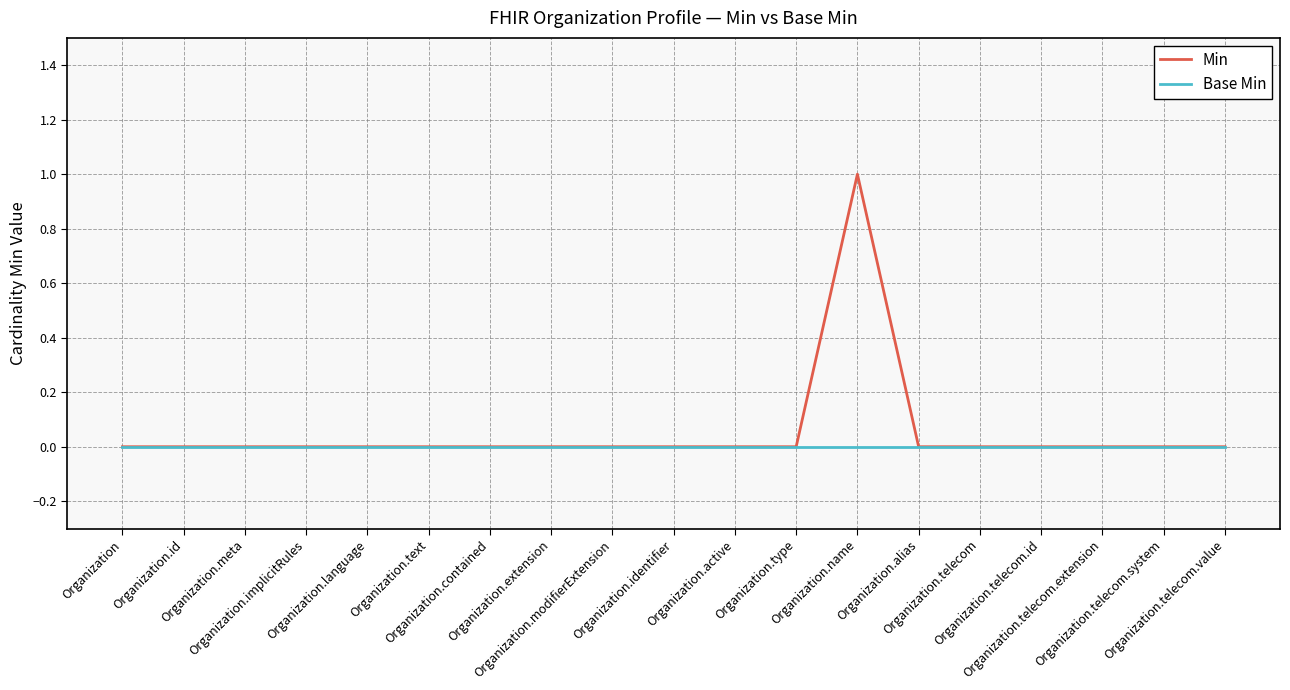

At which category is the sum across all series the highest?

Organization.name